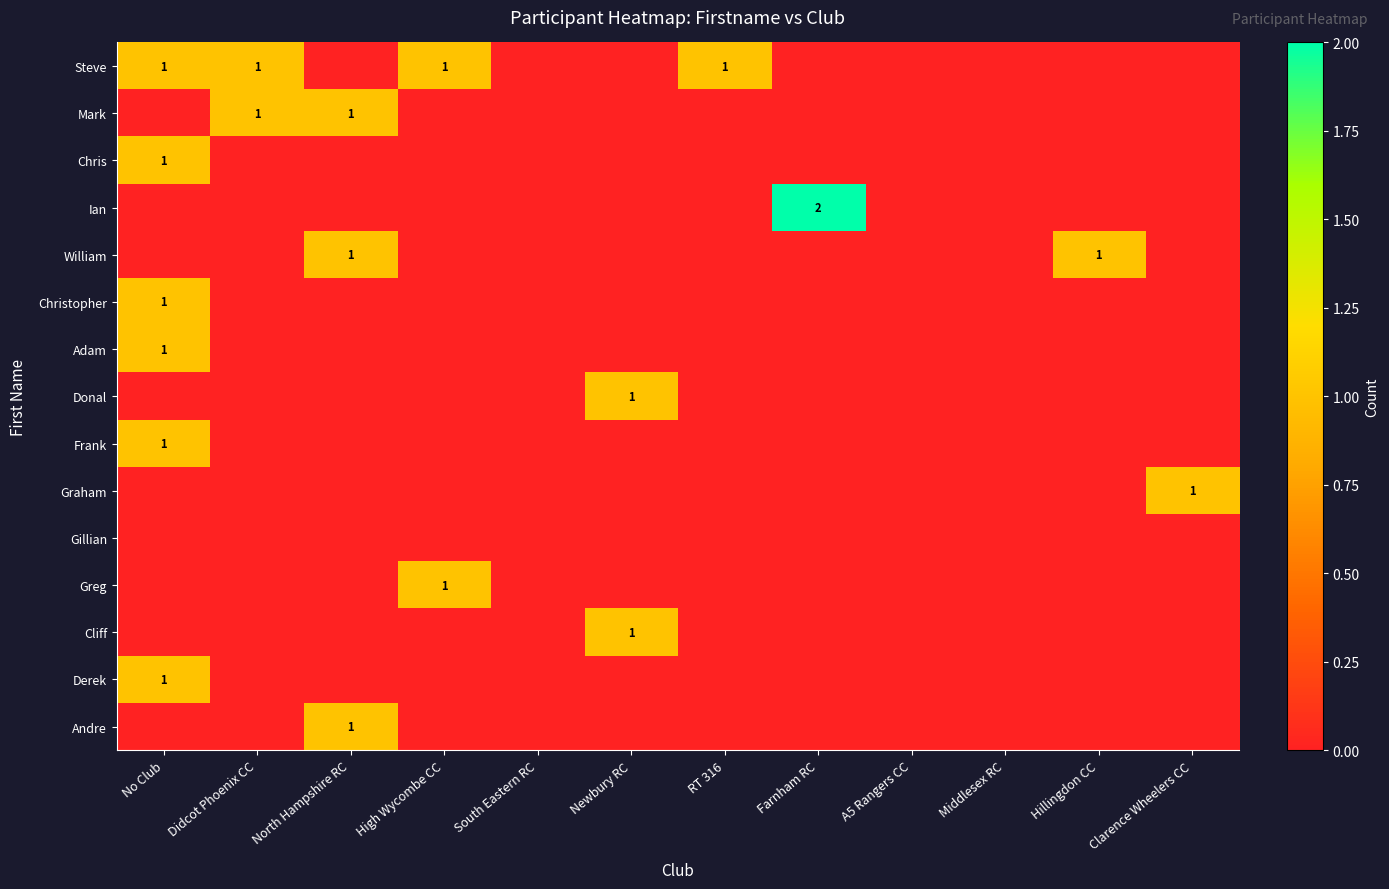

The Steve series shows 2 at No Club. True or false?

False